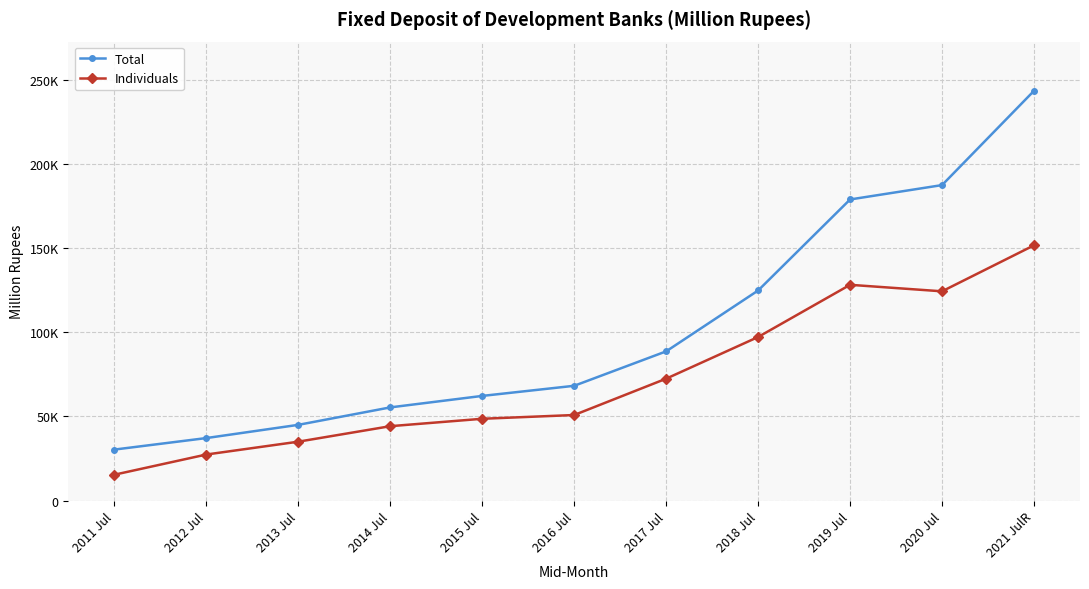

At which label does Individuals first exceed 50865?

2016 Jul